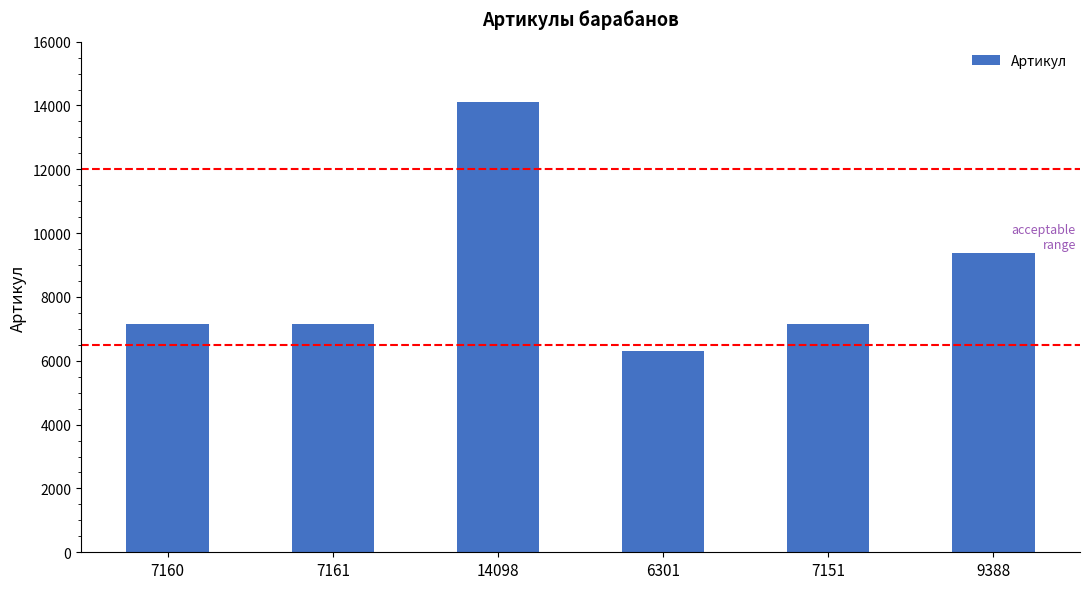

What is the change in value from 7160 to 9388?

+2228